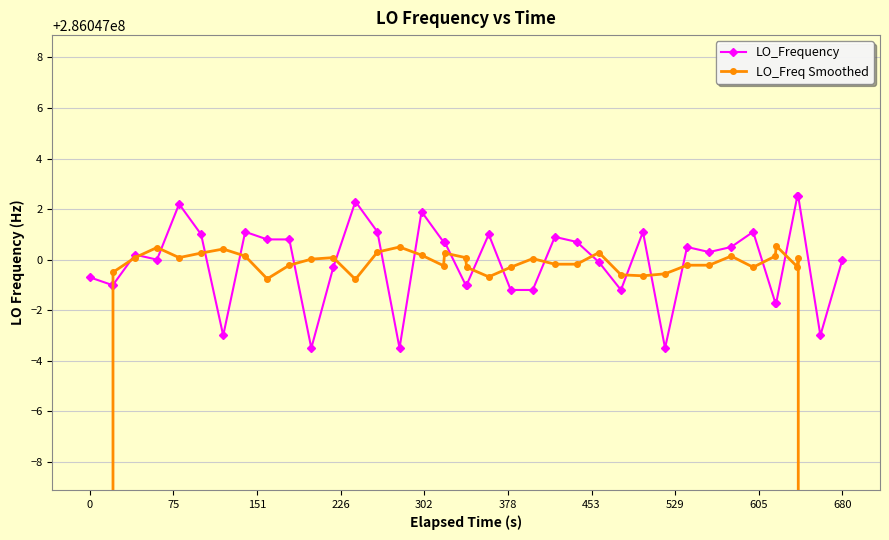

At how many categories does at least one series exceed 239355623?

40